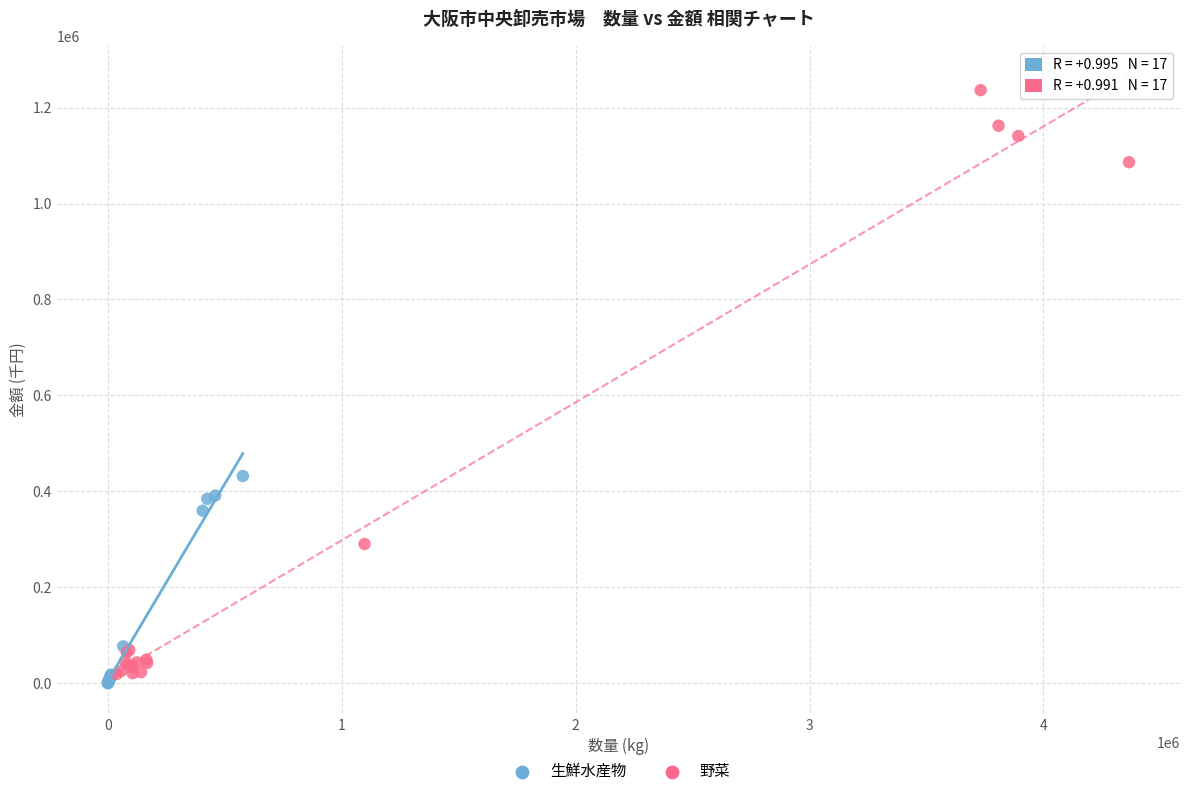

Which series has the widest spread of Y values?

野菜